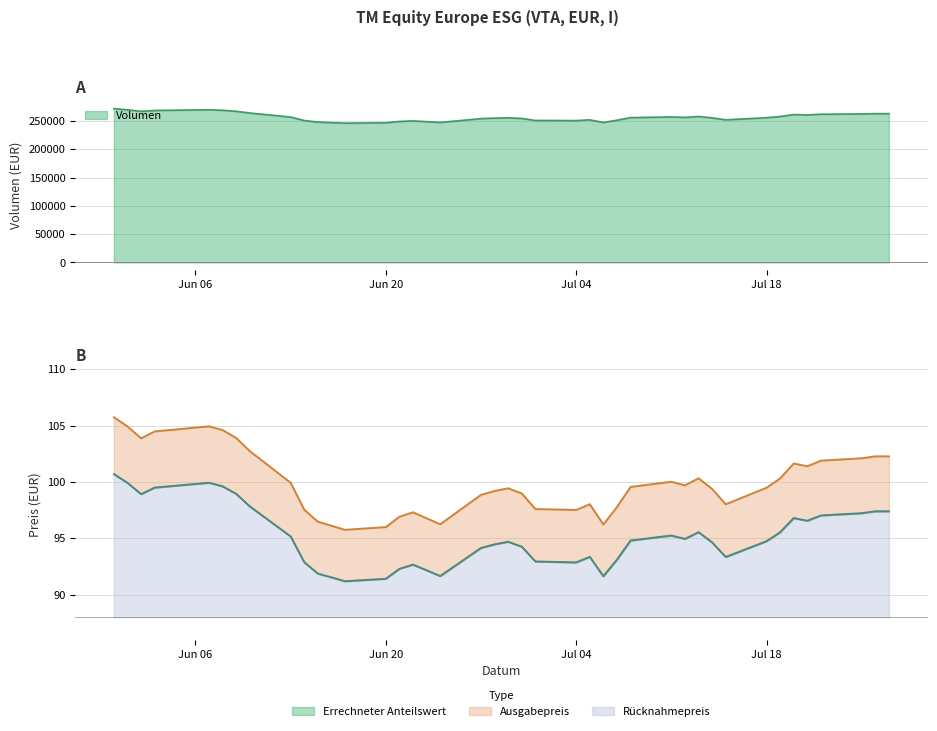

List the labels in order of Ausgabepreis value, smallest first.

2022-06-17, 2022-06-20, 2022-07-06, 2022-06-24, 2022-06-15, 2022-06-23, 2022-06-21, 2022-06-22, 2022-07-04, 2022-06-14, 2022-07-01, 2022-07-07, 2022-07-15, 2022-07-05, 2022-06-27, 2022-06-30, 2022-06-28, 2022-07-14, 2022-06-29, 2022-07-18, 2022-07-08, 2022-07-12, 2022-06-13, 2022-07-11, 2022-07-19, 2022-07-13, 2022-07-21, 2022-07-20, 2022-07-22, 2022-07-25, 2022-07-26, 2022-07-27, 2022-06-10, 2022-06-02, 2022-06-09, 2022-06-03, 2022-06-08, 2022-06-01, 2022-06-07, 2022-05-31